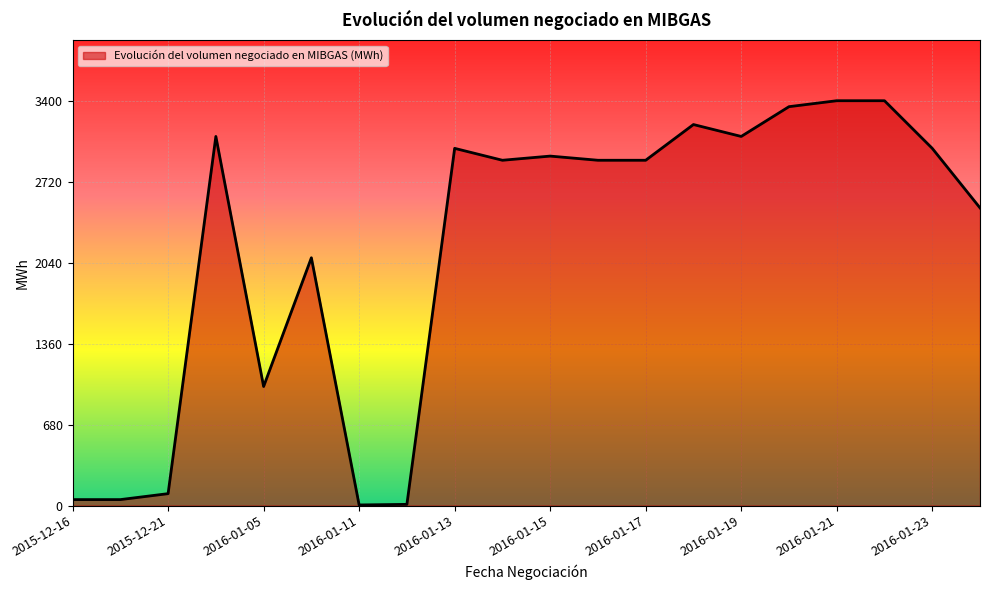

What is the greatest value displayed?

3400